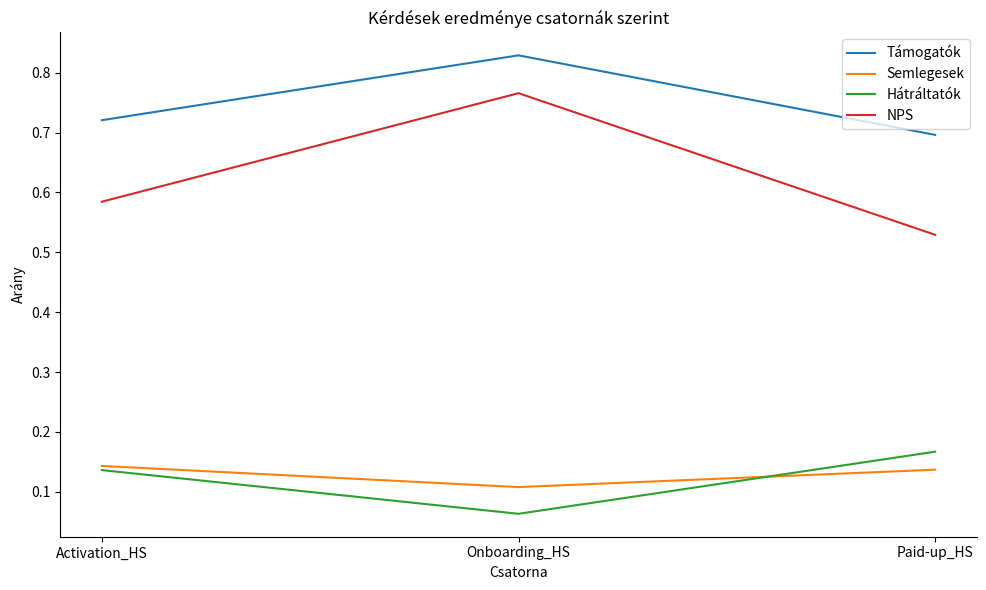

What position from the left is Activation_HS?

1